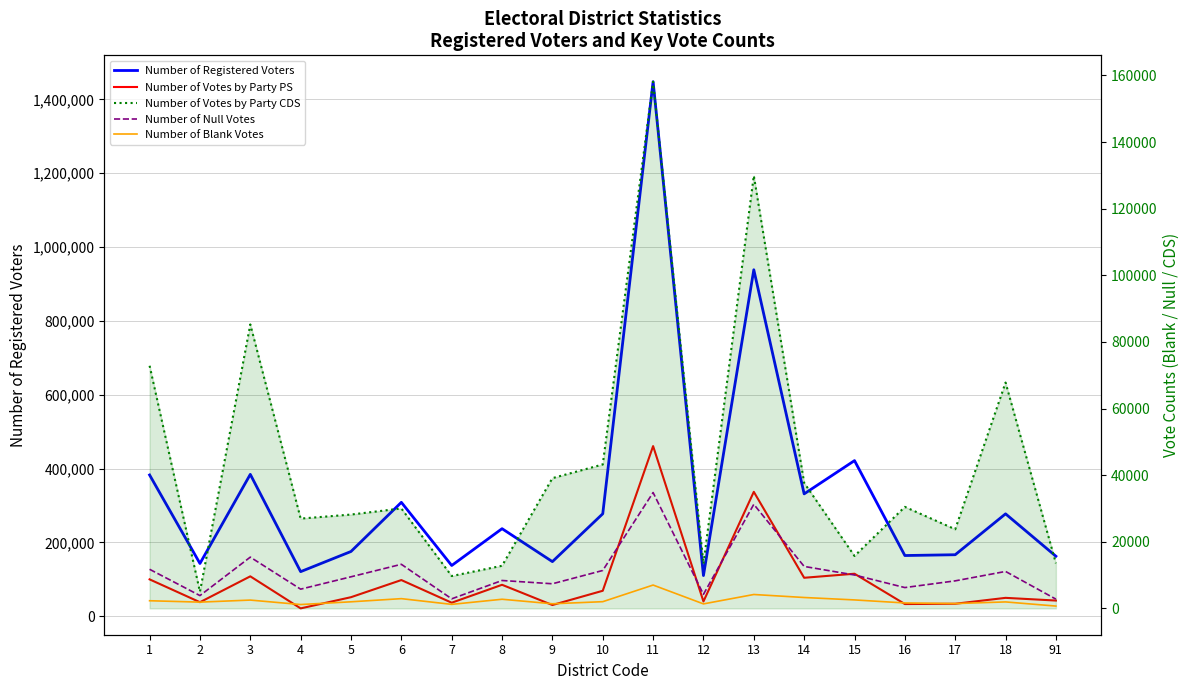

What is the lowest value of the Number of Blank Votes series?

696